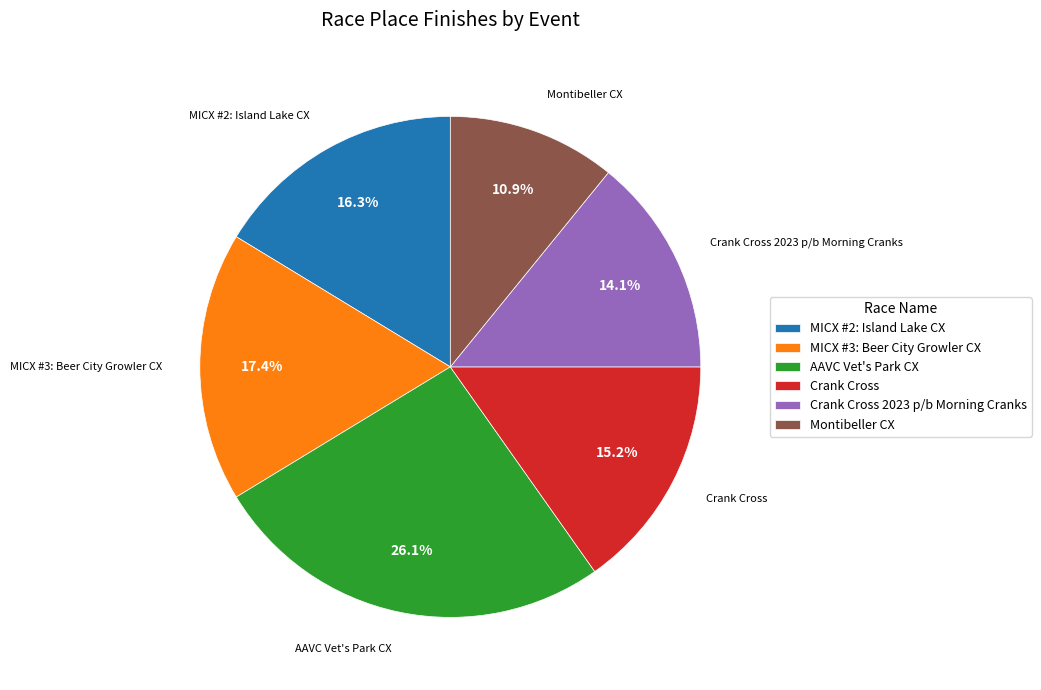

To the nearest percent, what portion does Crank Cross represent?

15%